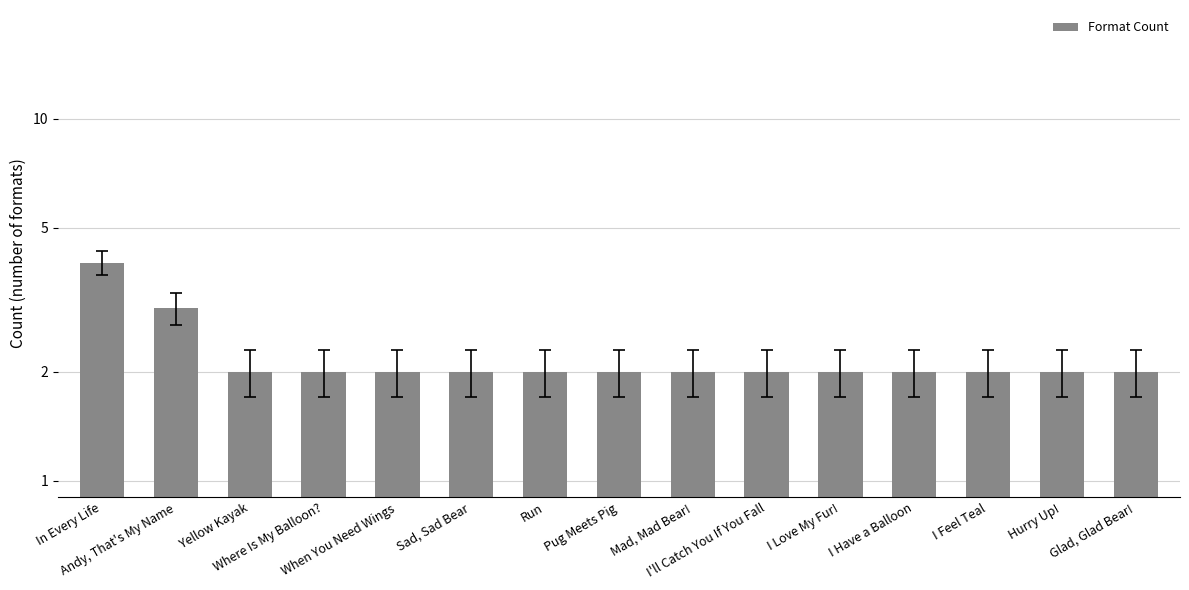

How many data points does each series have?

15